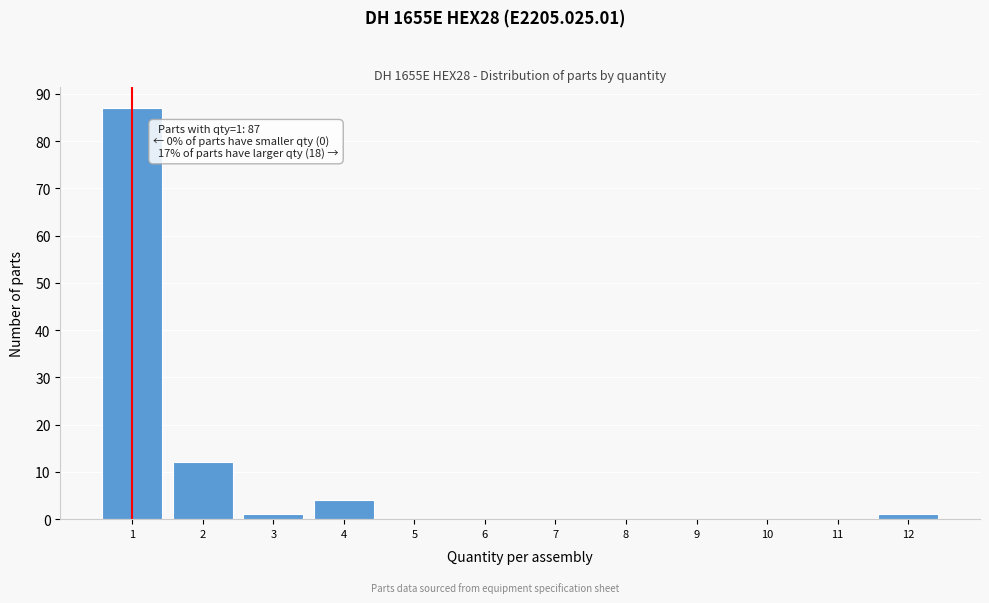

Reading left to right, what are all the values shown in this chart?

1=87	2=12	3=1	4=4	5=0	6=0	7=0	8=0	9=0	10=0	11=0	12=1